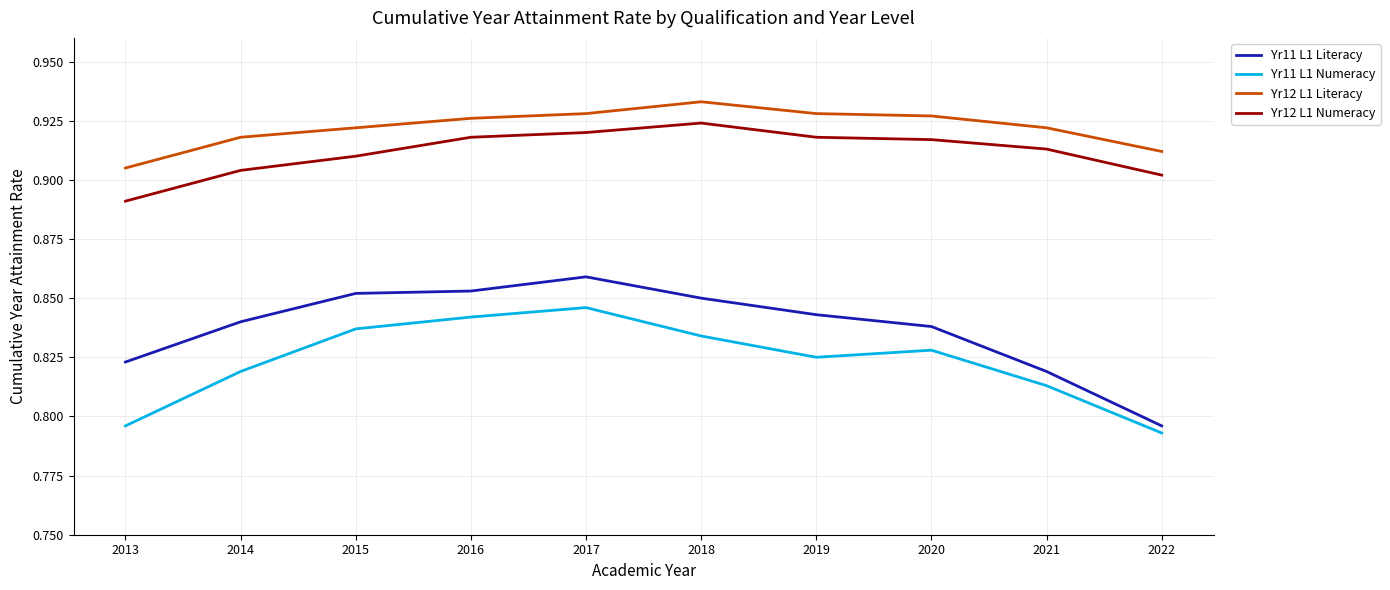

Which series has the largest range (max minus min)?

Yr11 L1 Literacy